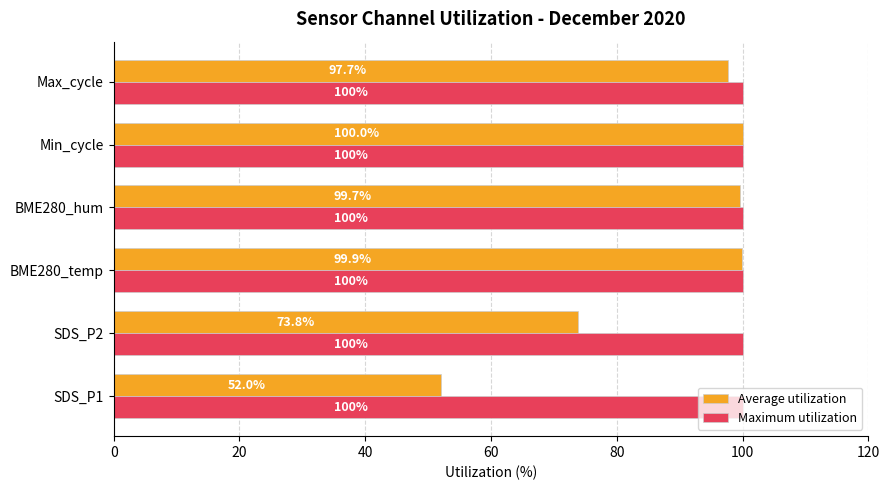

Is it true that Average utilization equals 158.2 at BME280_temp?

False